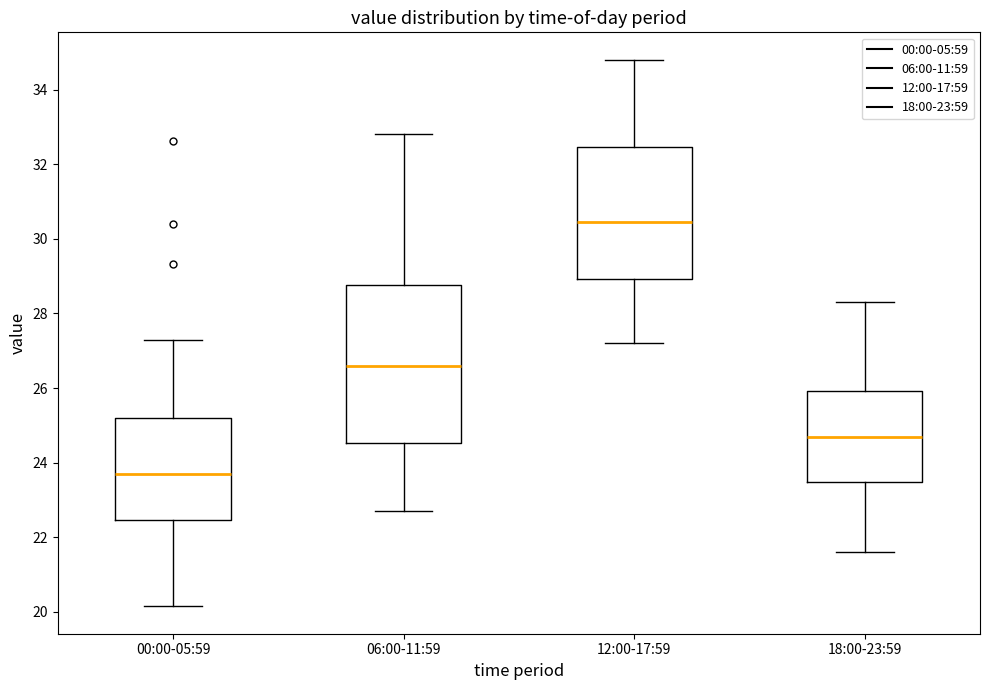

Comparing the boxes themselves (not the whiskers), which one is the tallest?

06:00-11:59